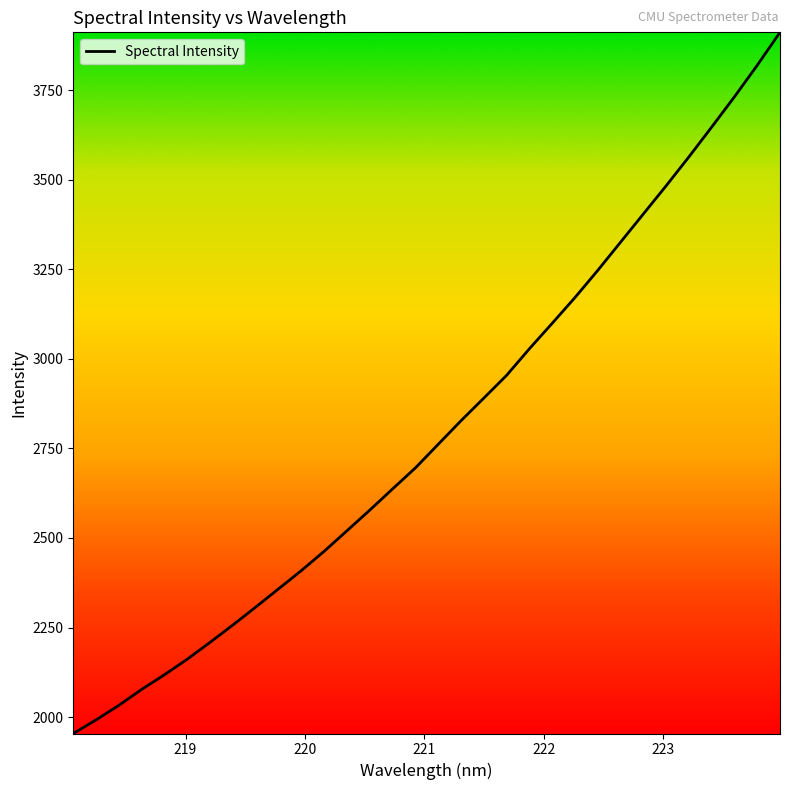

What is the greatest value displayed?

3911.6